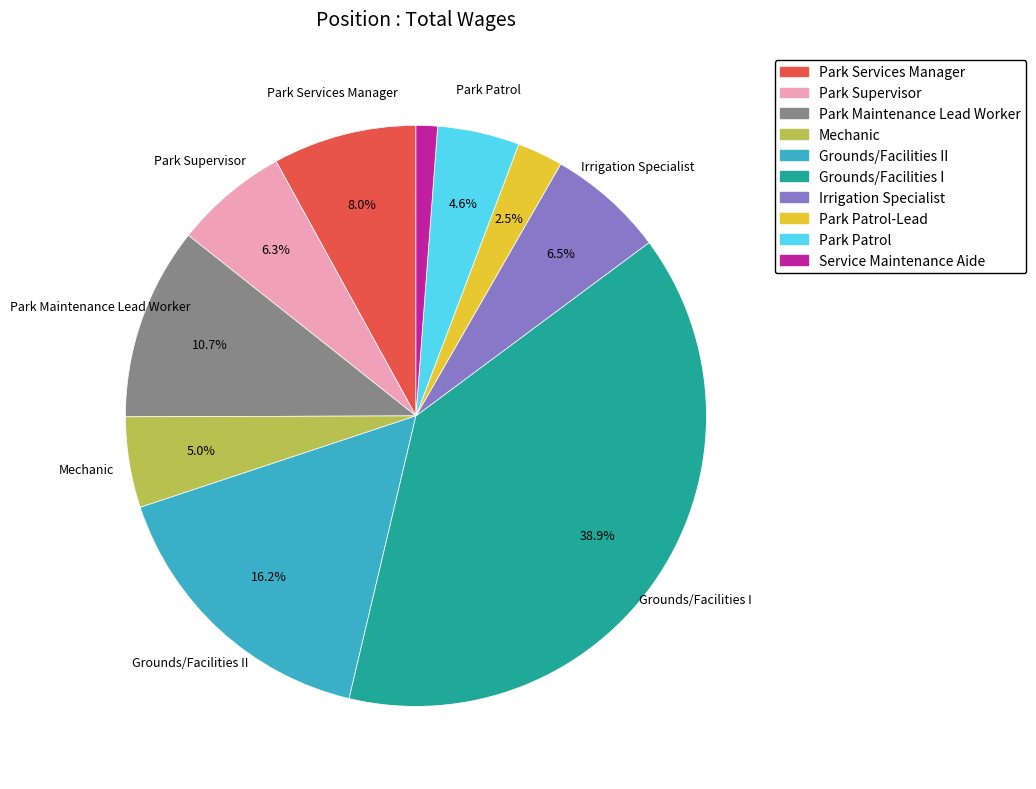

Count the number of slices in the pie.

10